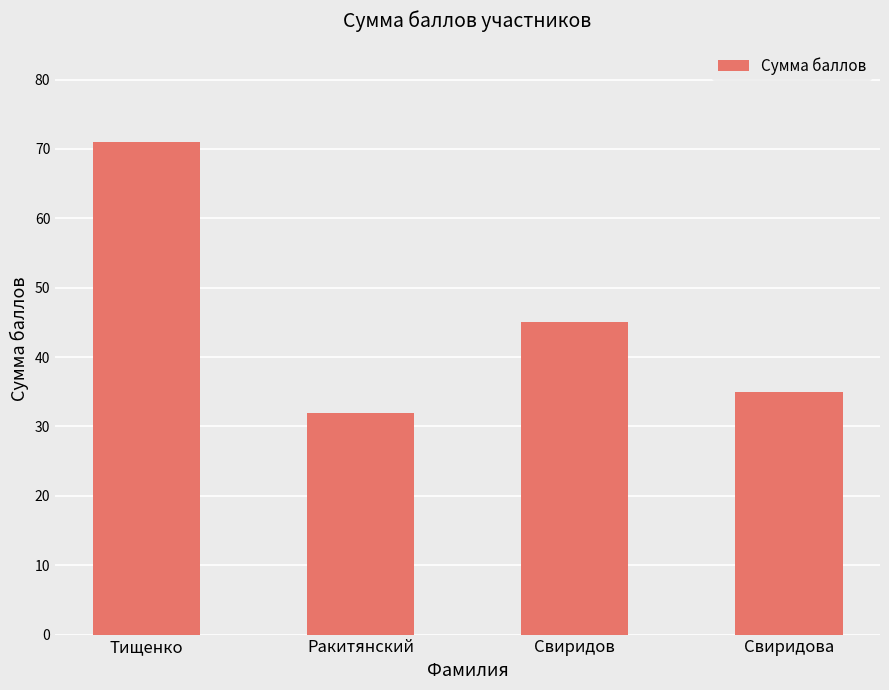

What is the sum of the values at Тищенко and Свиридов?

116